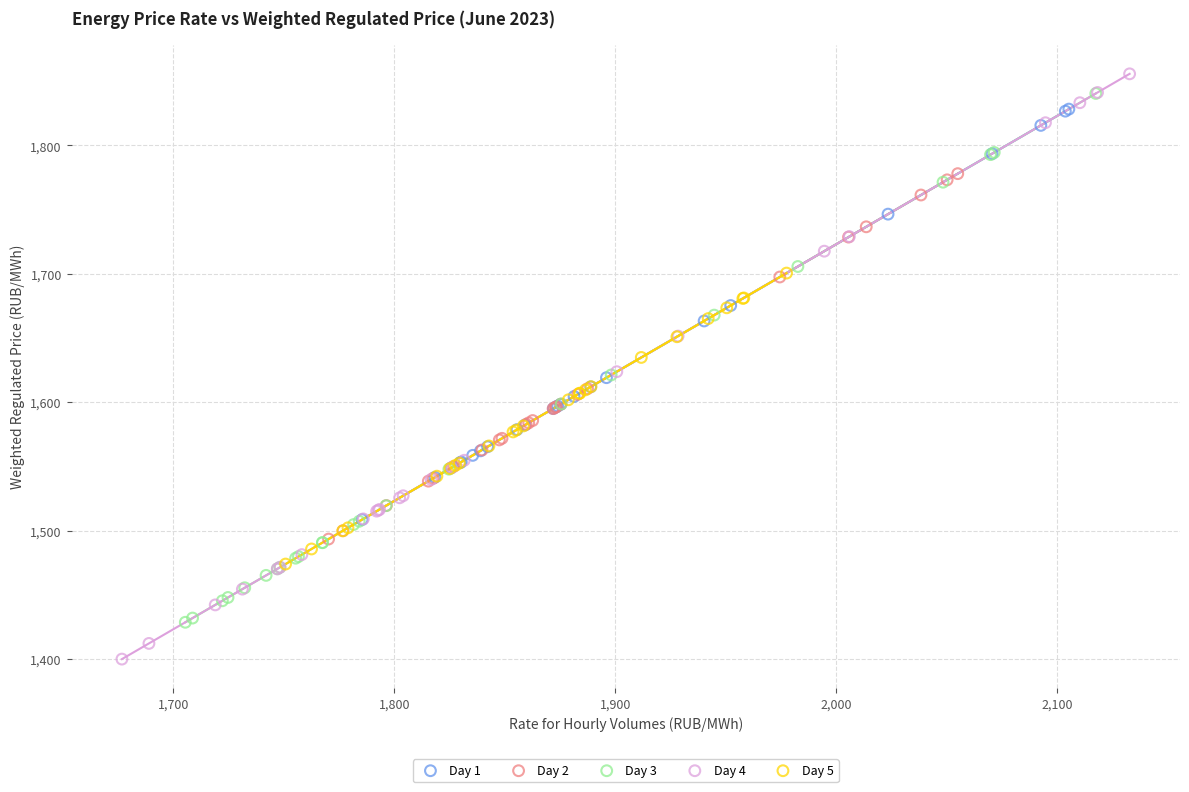

Which series has the largest Y range (max minus min)?

Day 4